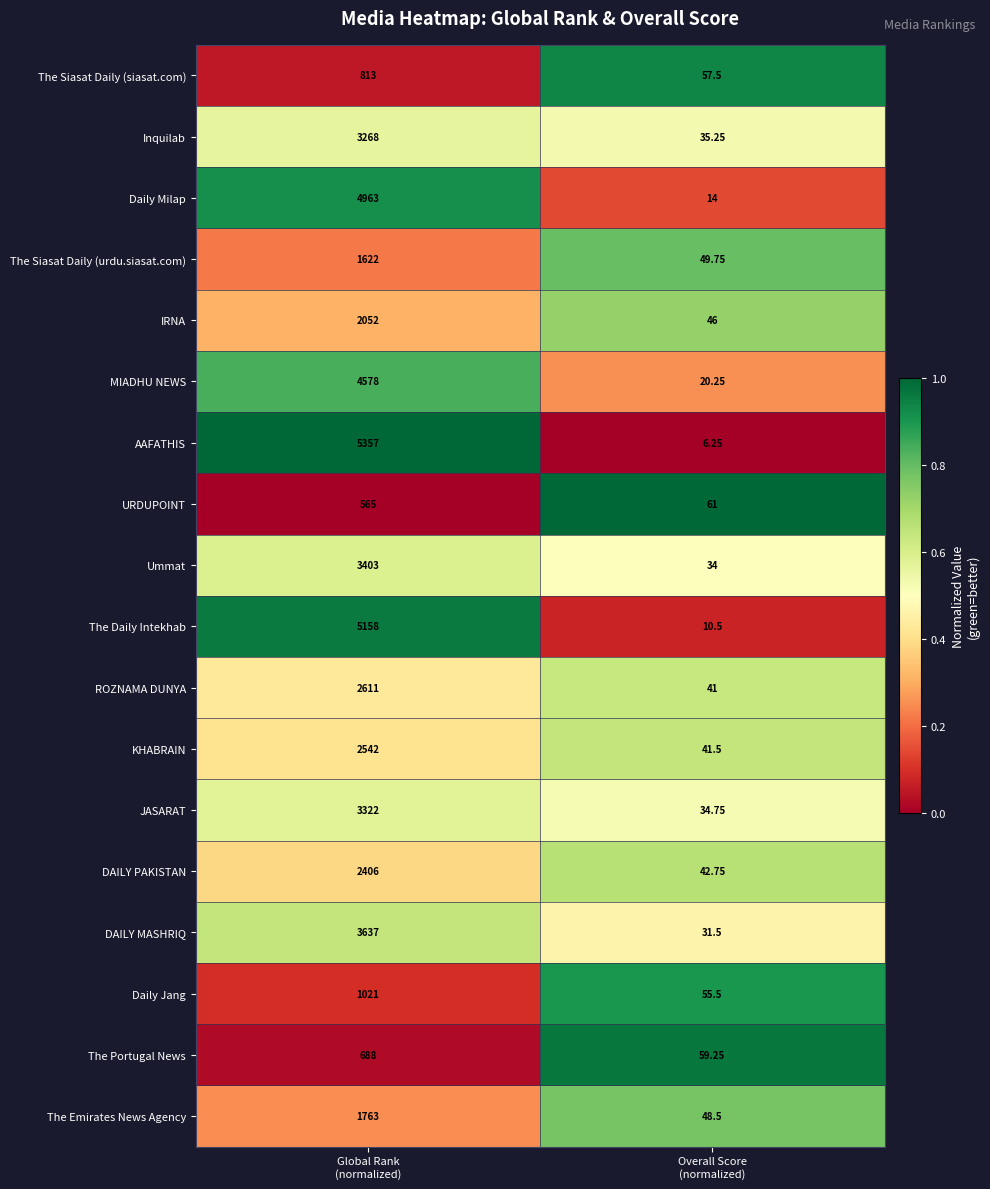

Which series has the widest spread of values?

AAFATHIS